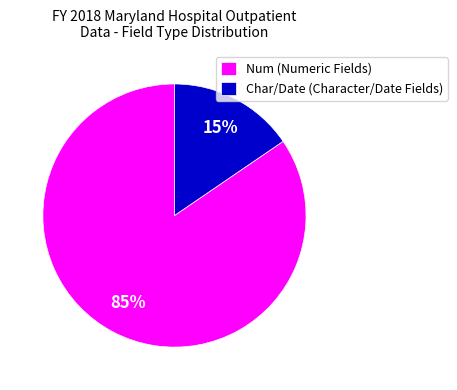

How many segments does this pie chart have?

2